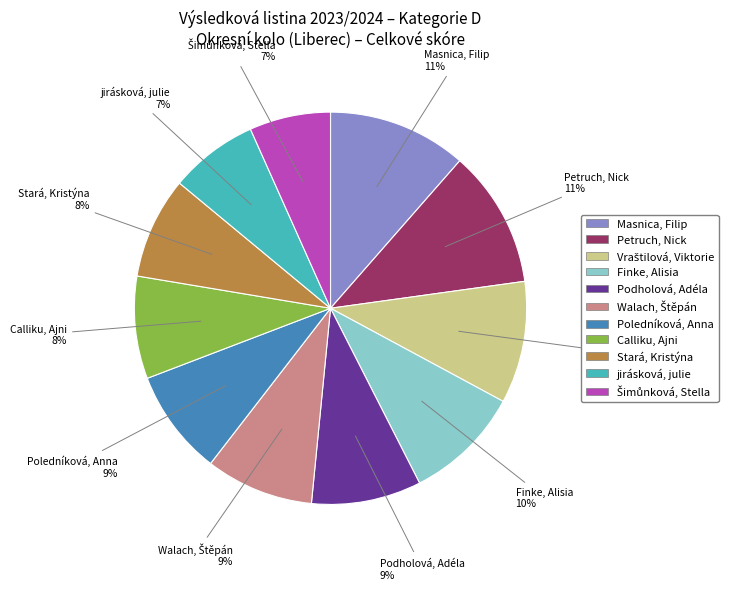

Is there any slice that represents more than half of the pie?

No